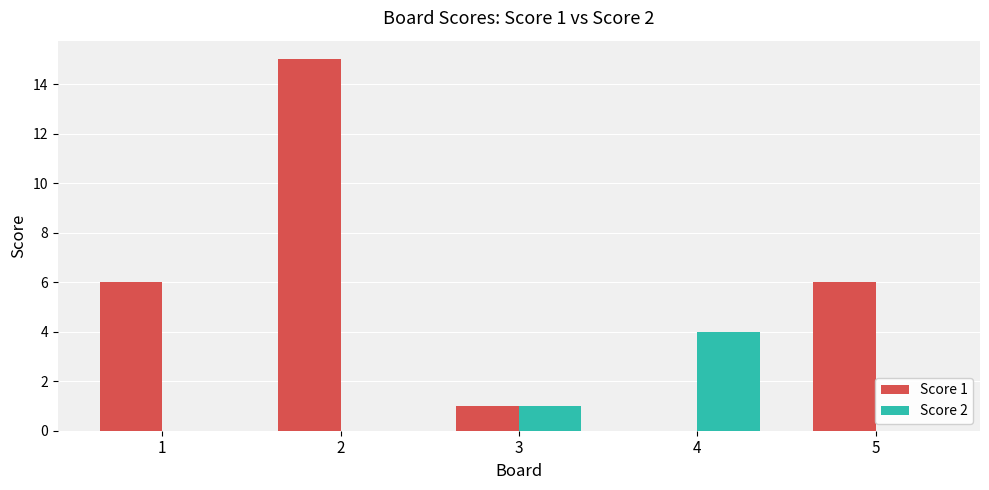

What is the maximum value for Score 2?

4